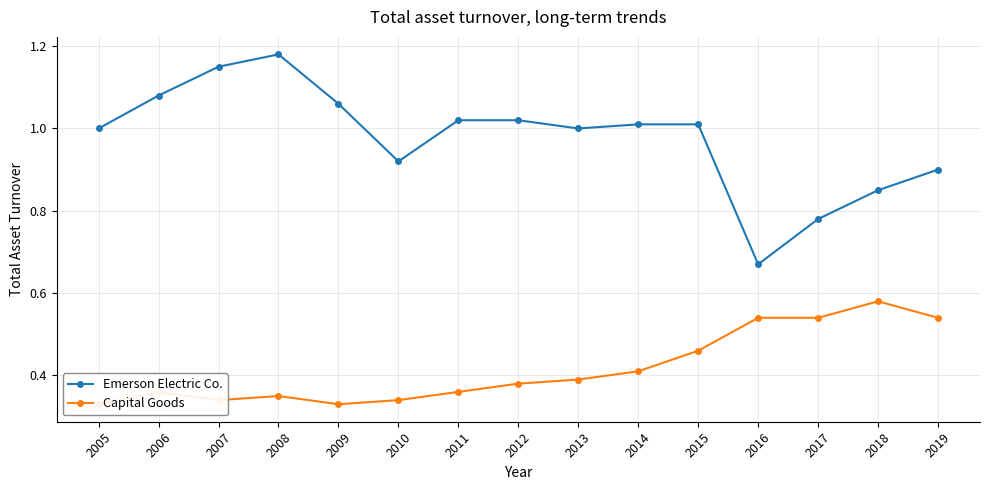

Reading left to right, list all the values displayed in this chart.

Emerson Electric Co.: 2005=1.0	2006=1.1	2007=1.1	2008=1.2	2009=1.1	2010=0.9	2011=1.0	2012=1.0	2013=1.0	2014=1.0	2015=1.0	2016=0.7	2017=0.8	2018=0.8	2019=0.9
Capital Goods: 2005=0.3	2006=0.4	2007=0.3	2008=0.3	2009=0.3	2010=0.3	2011=0.4	2012=0.4	2013=0.4	2014=0.4	2015=0.5	2016=0.5	2017=0.5	2018=0.6	2019=0.5